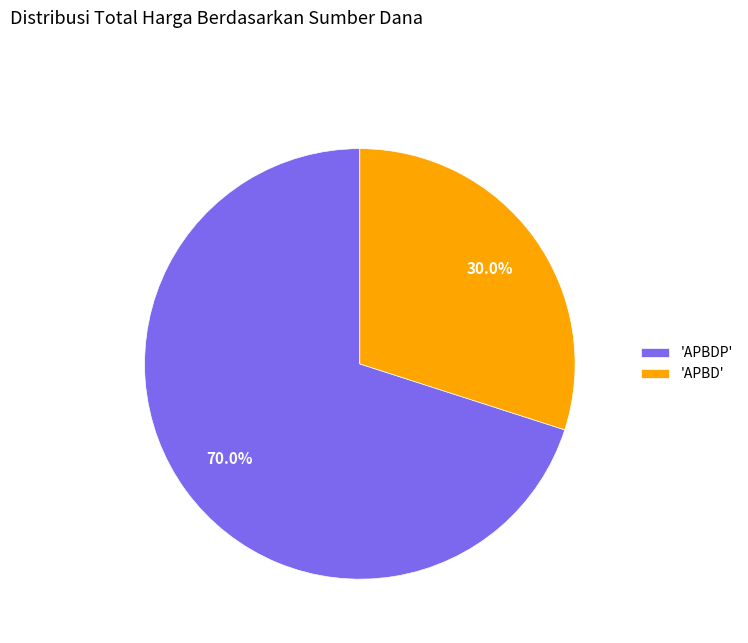

Which has a higher value, 'APBDP' or 'APBD'?

'APBDP'